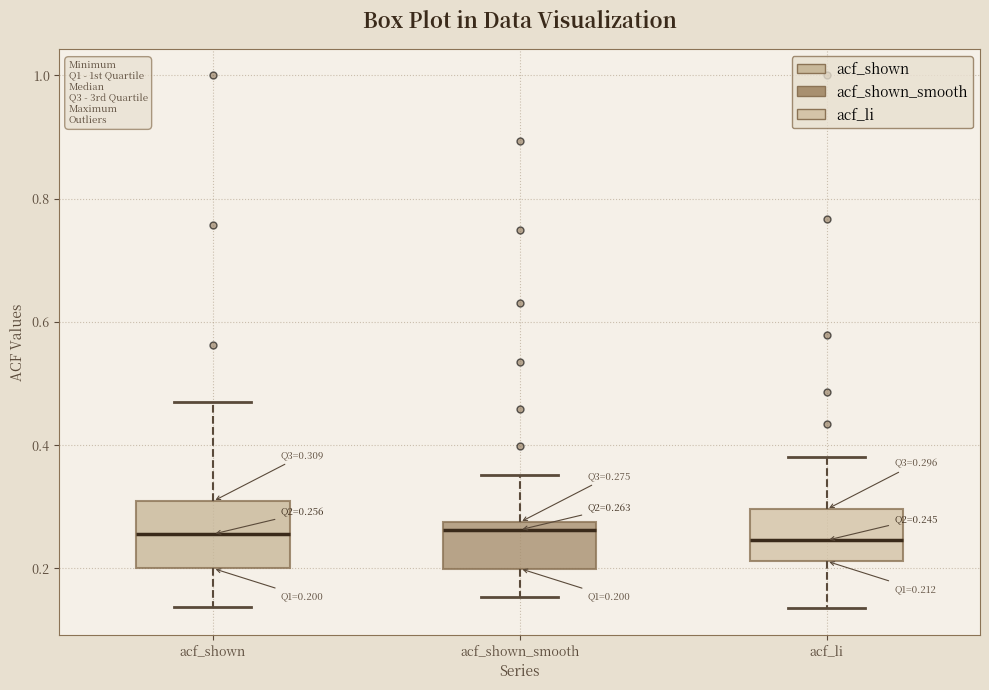

Which box is the tallest, from its lower edge to its upper edge?

acf_shown